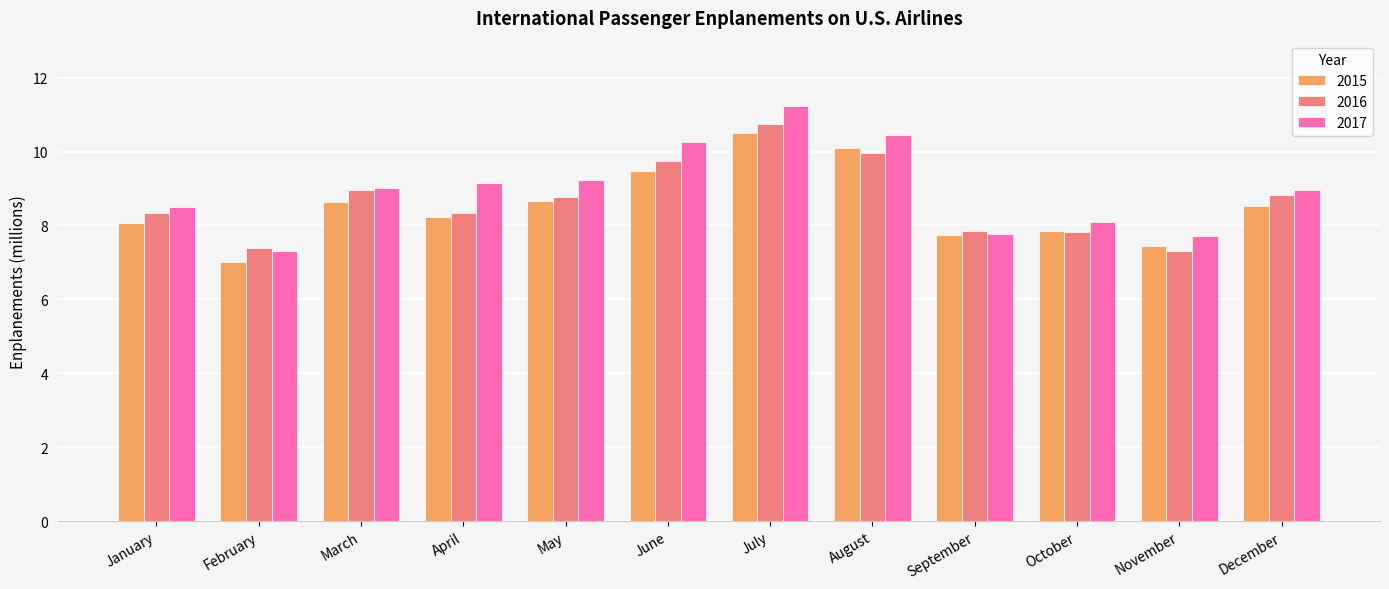

How many bars are there in total?

36